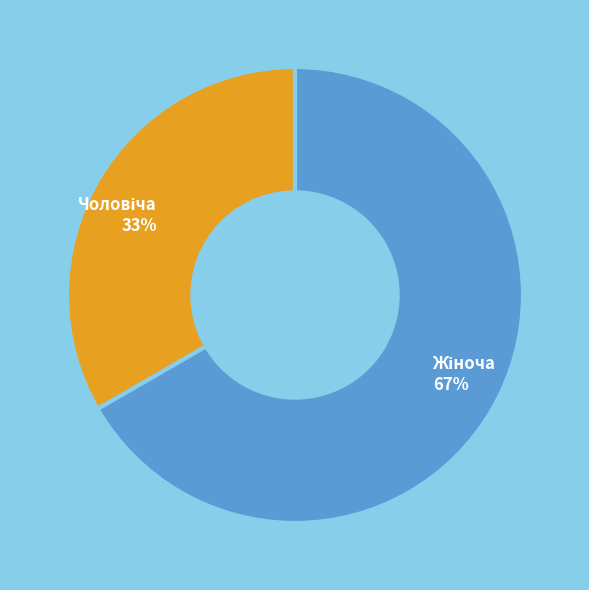

Does any single category account for the majority?

Yes